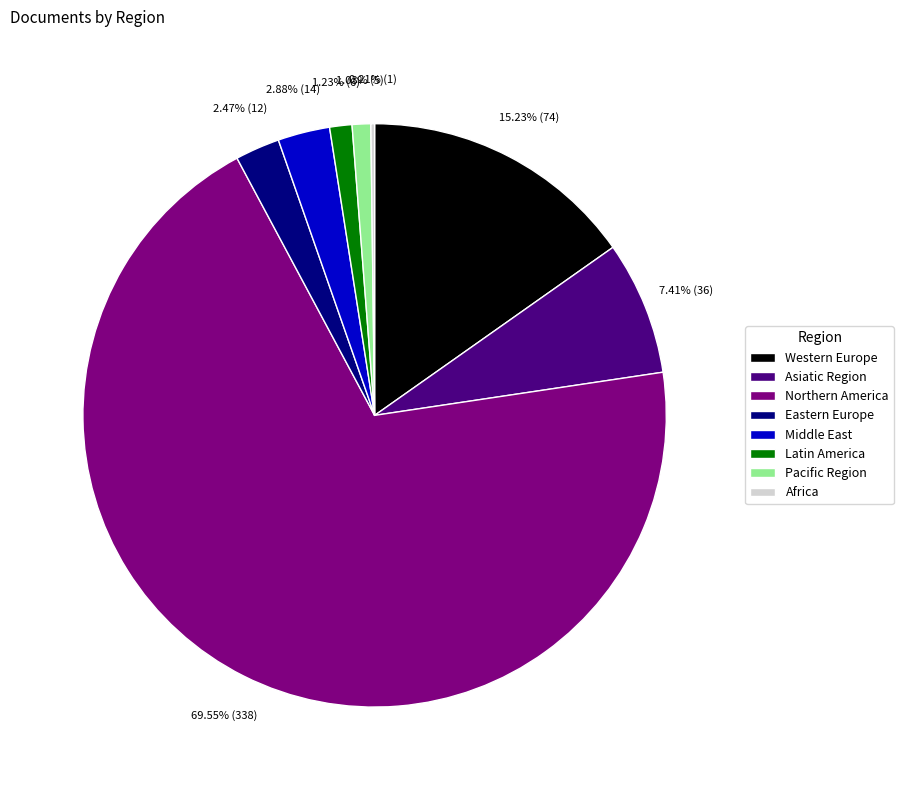

Does Northern America represent more than half of the total?

Yes